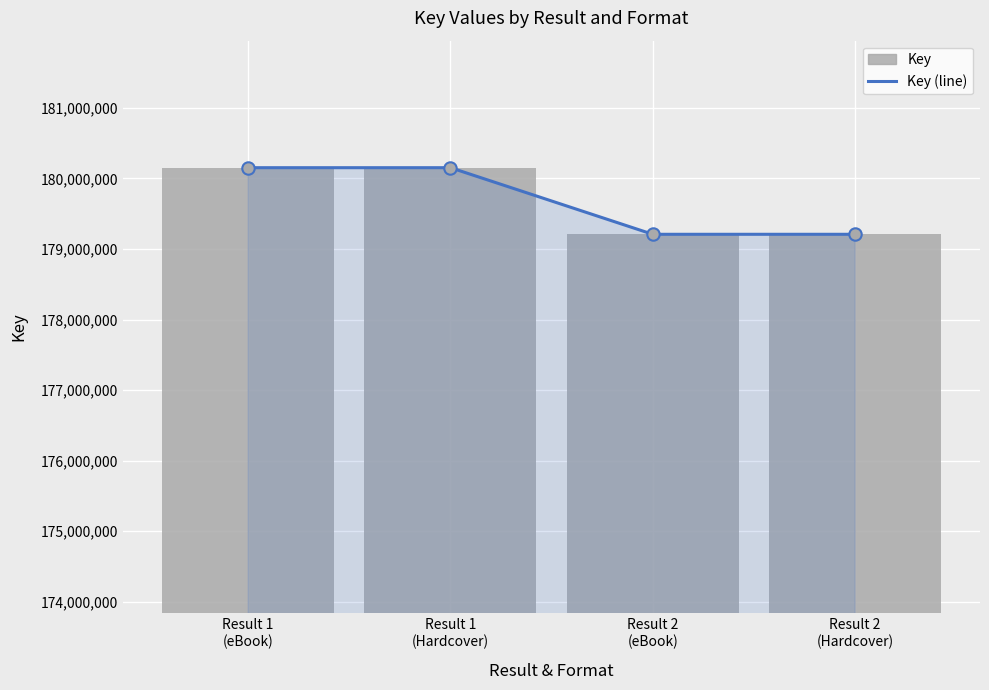

At how many categories does at least one series exceed 179316970?

2